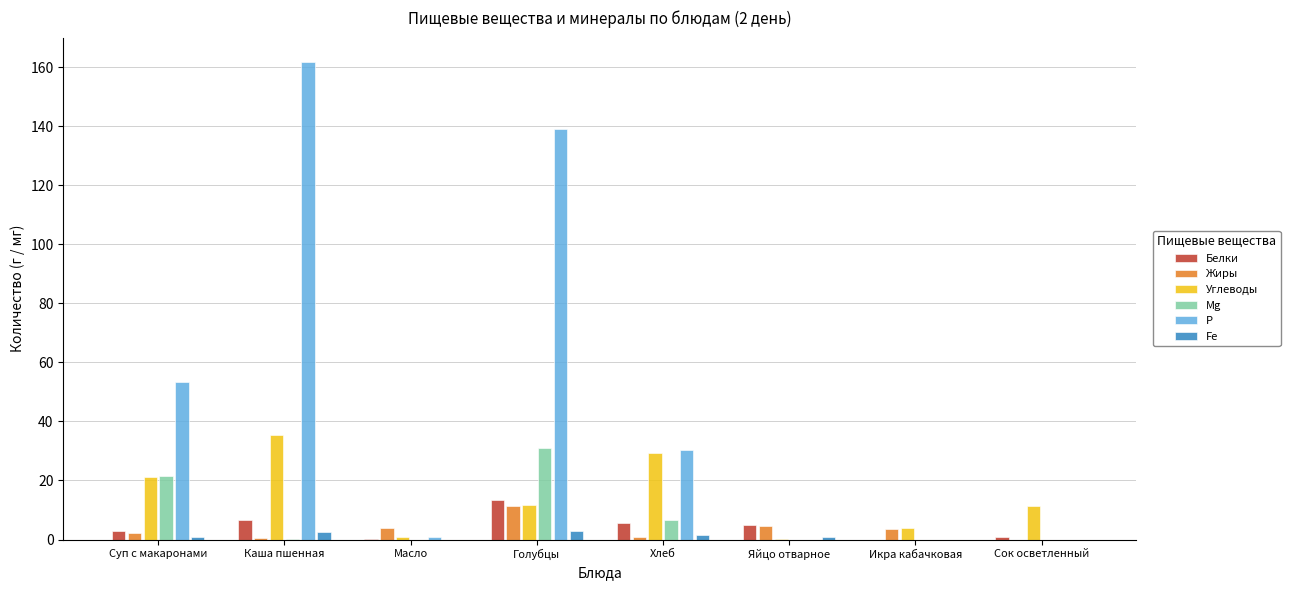

Between Голубцы and Яйцо отварное, which series saw the biggest shift?

Р